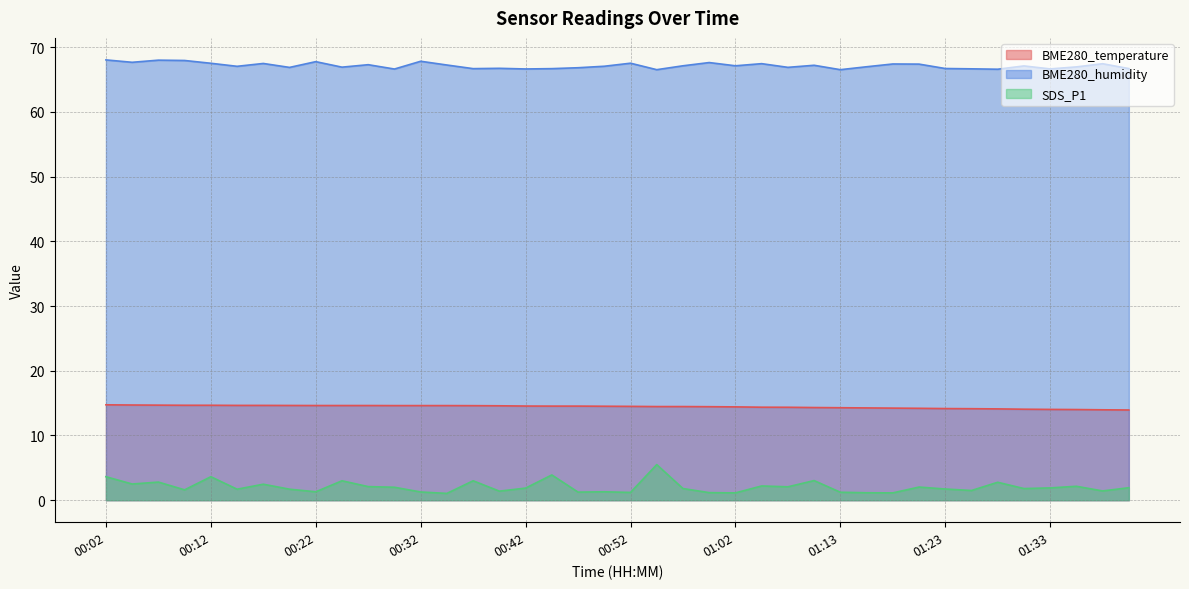

True or false: SDS_P1 has more than 1 interior local peaks.

True